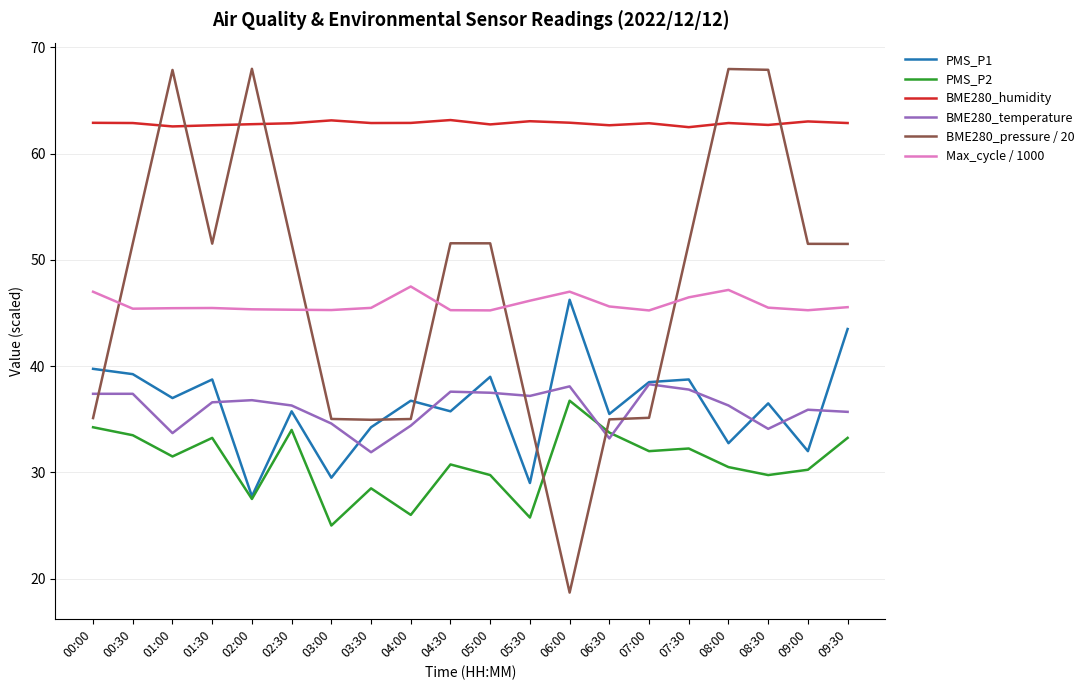

Which series has the widest spread of values?

BME280_pressure / 20